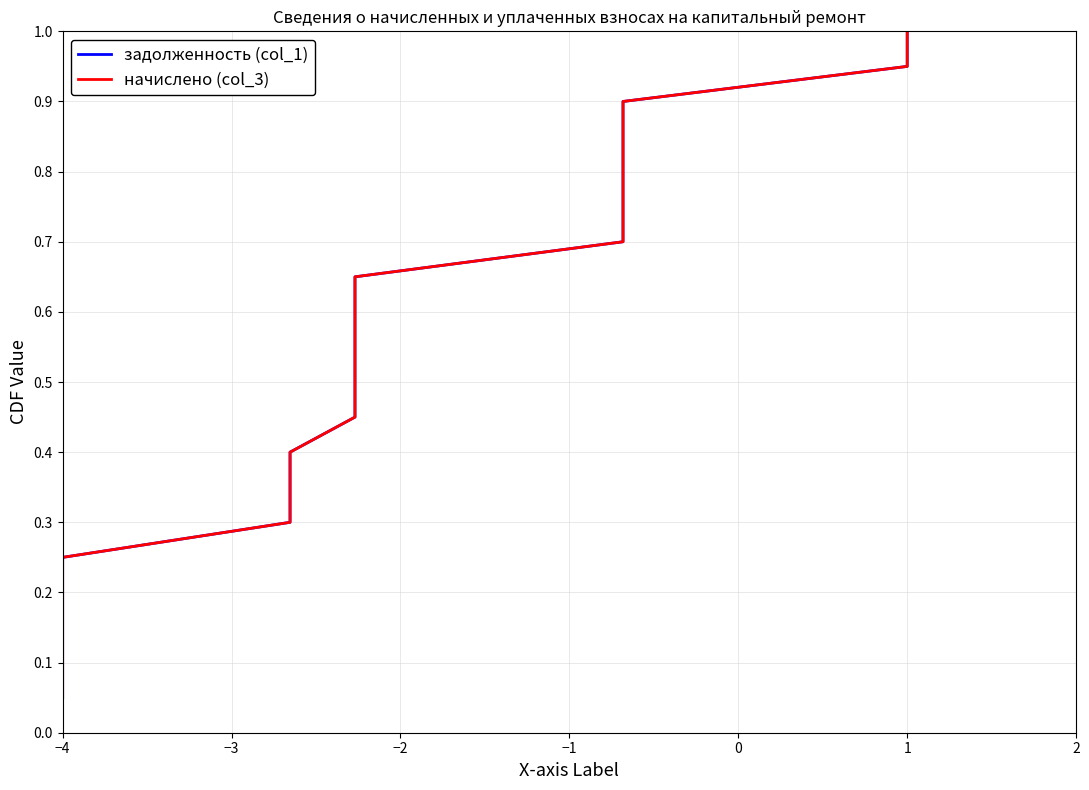

How many lines are shown in the chart?

2